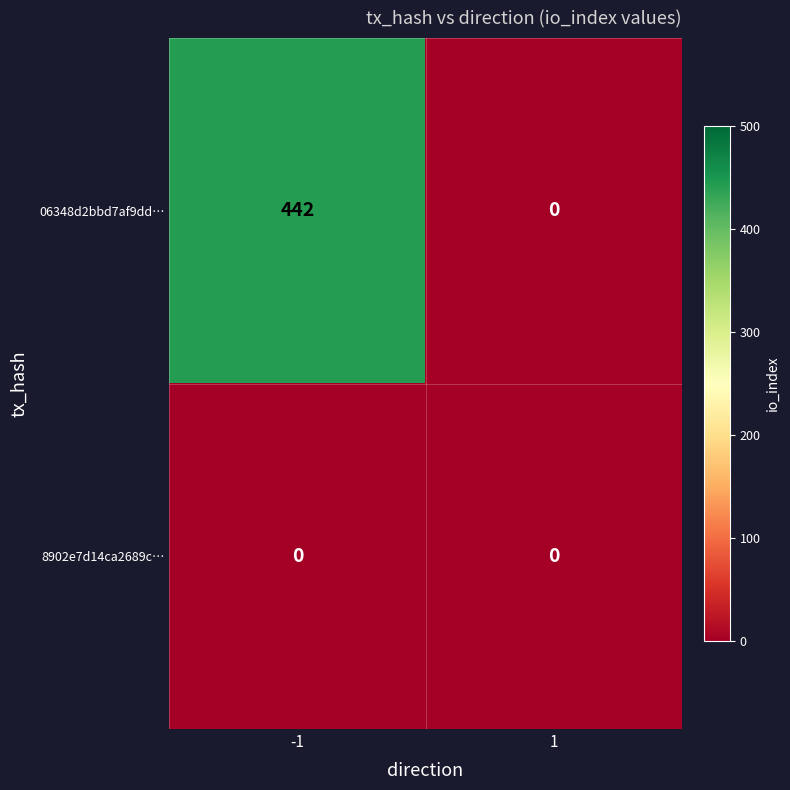

What is the difference between the highest and lowest values at -1?

442